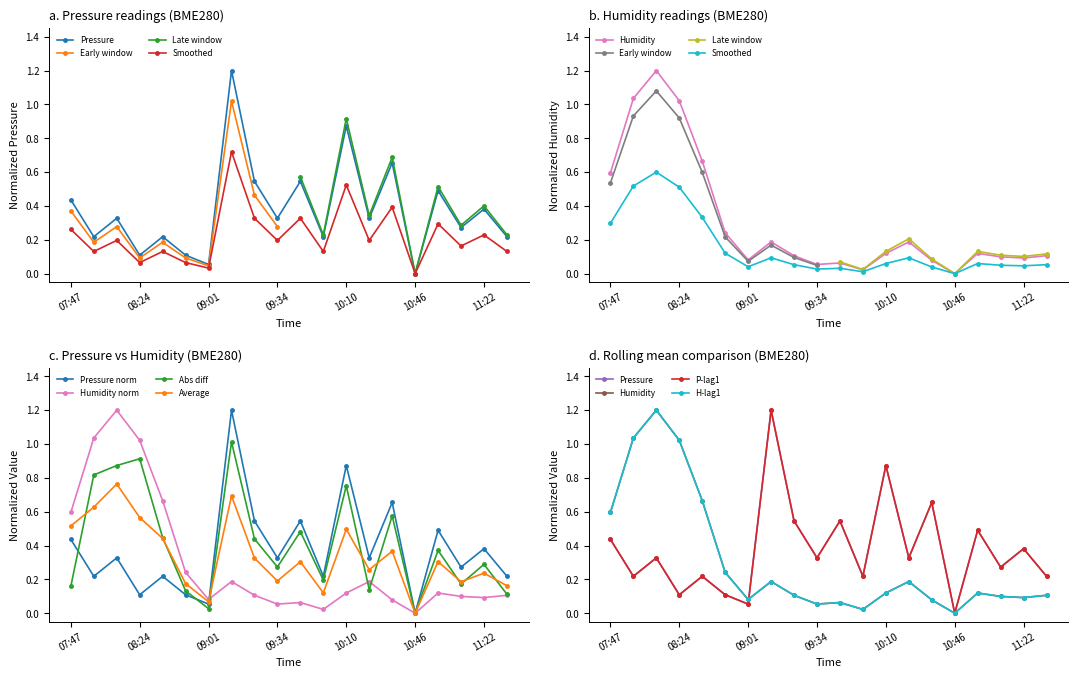

What is the label of the 17th point from the left?

10:58